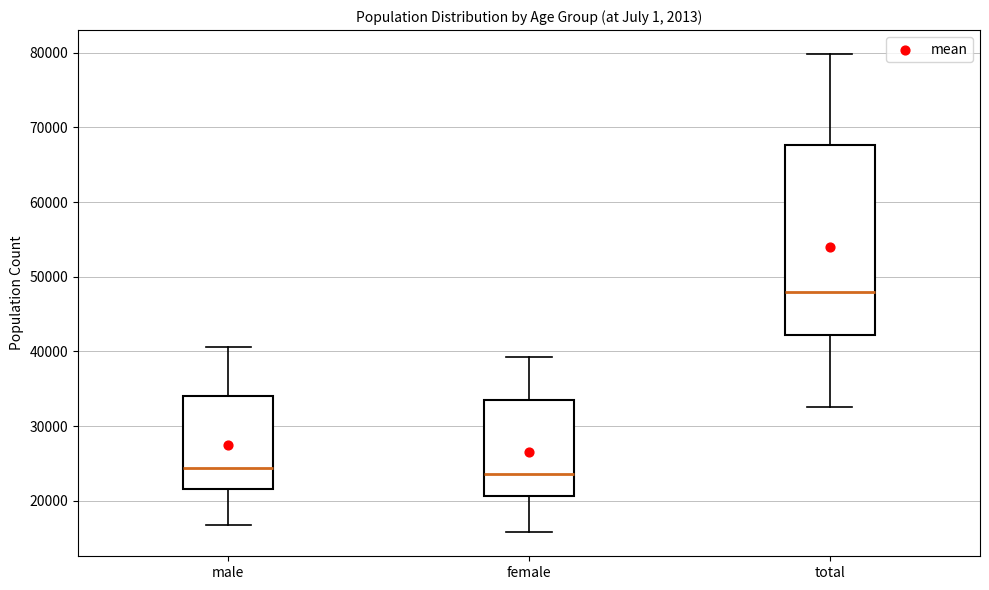

Reading left to right, read every box against the y-axis: the position of its median line, the range the box covers, and the ends of its whiskers. The values are not printed on the chart, so give them approximately, as read against the axis.

male: median 24000, box 22000 to 34000, whiskers 17000 to 41000
female: median 24000, box 21000 to 33000, whiskers 16000 to 39000
total: median 48000, box 42000 to 68000, whiskers 33000 to 80000